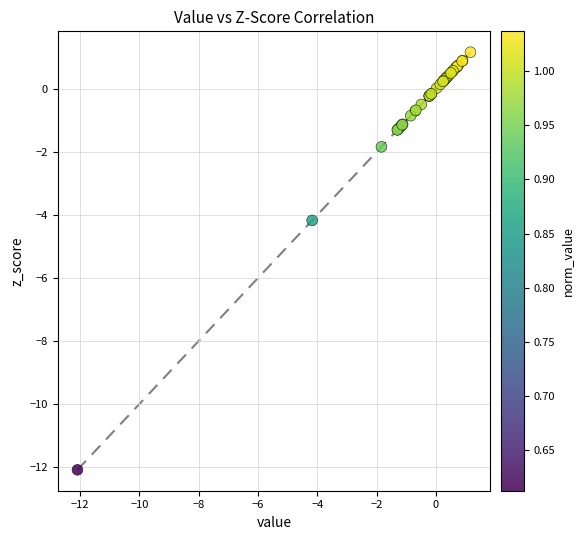

What Y value in the scatter plot is closest to -5?

-4.2